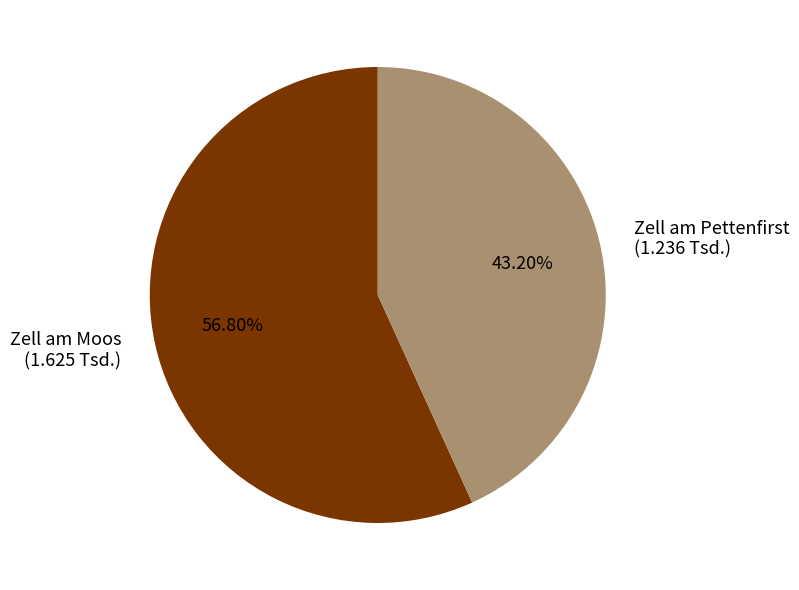

To the nearest percent, what is the average slice percentage?

50%